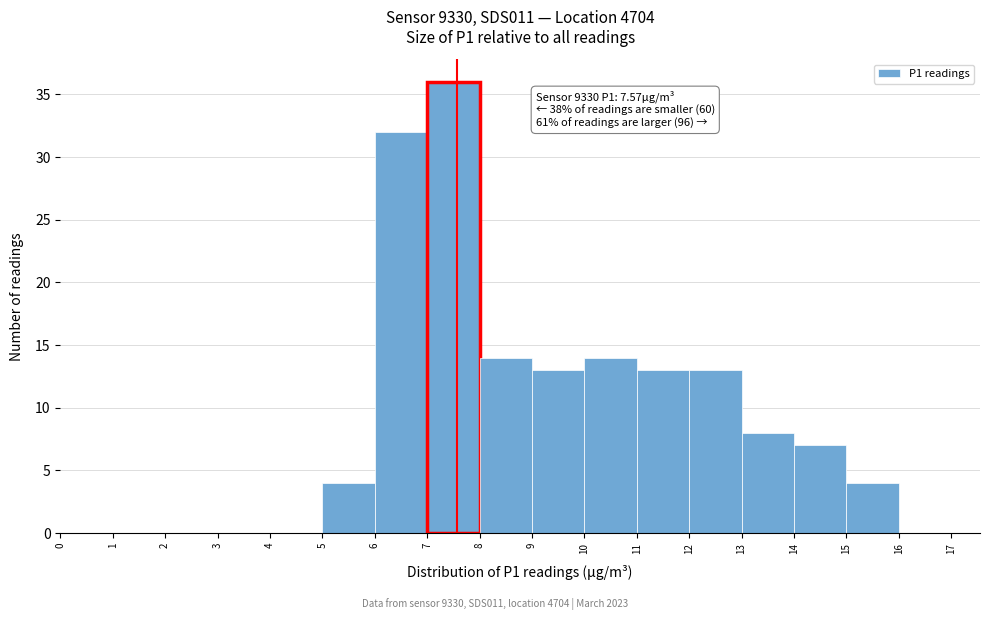

Which range on the x-axis has the tallest bar?

7 to 8